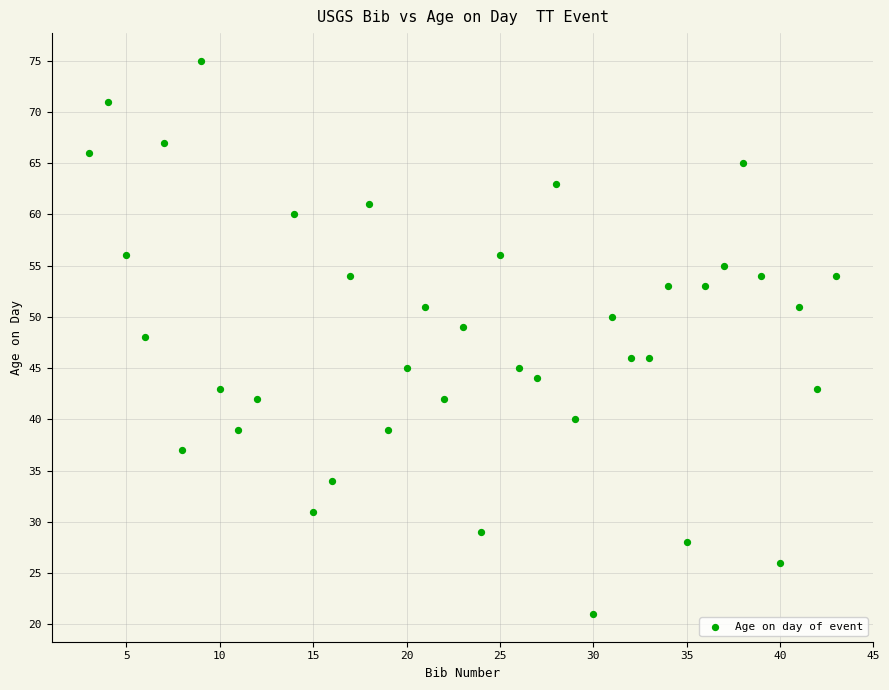

What is the range of X values (max minus min)?

40